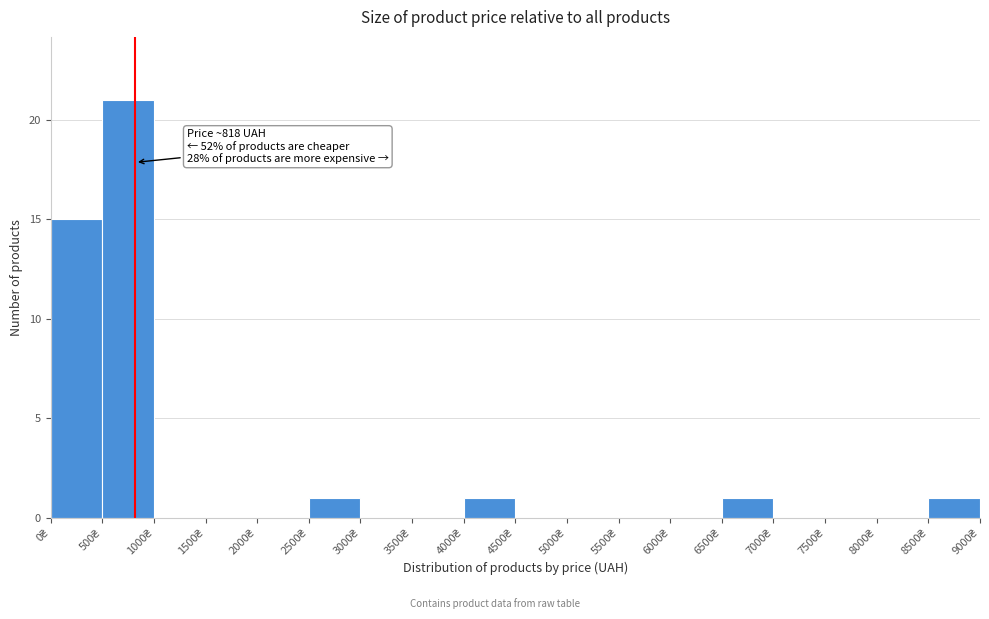

Which range on the x-axis has the tallest bar?

500 to 1000